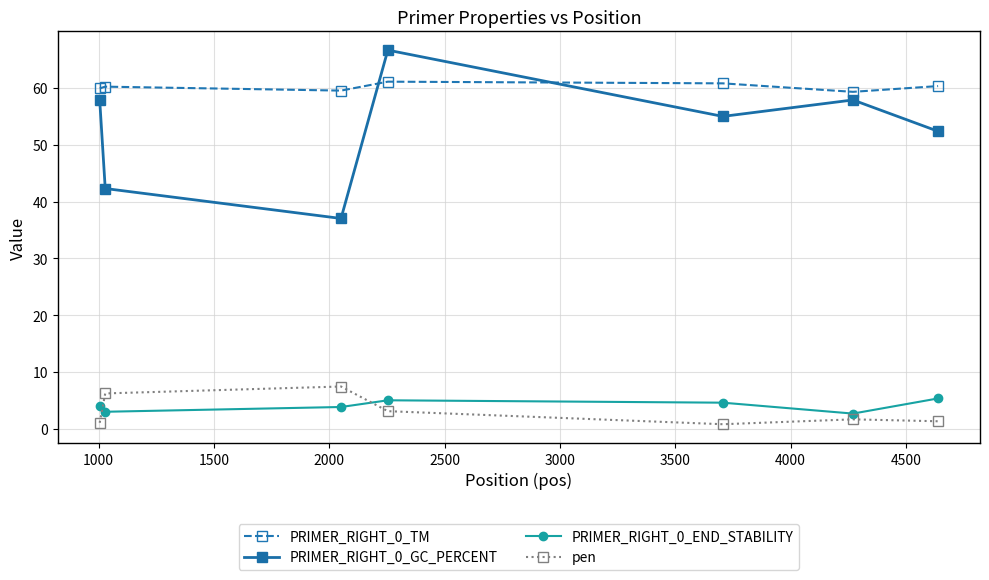

Which series has the largest range (max minus min)?

PRIMER_RIGHT_0_GC_PERCENT